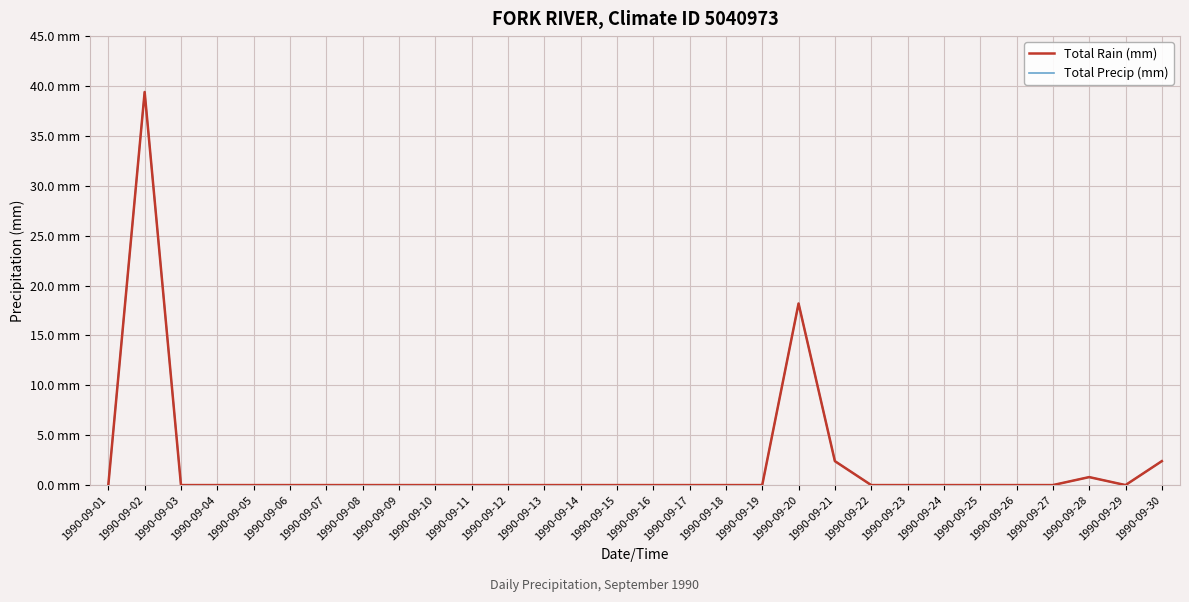

Does the chart have visible grid lines?

Yes